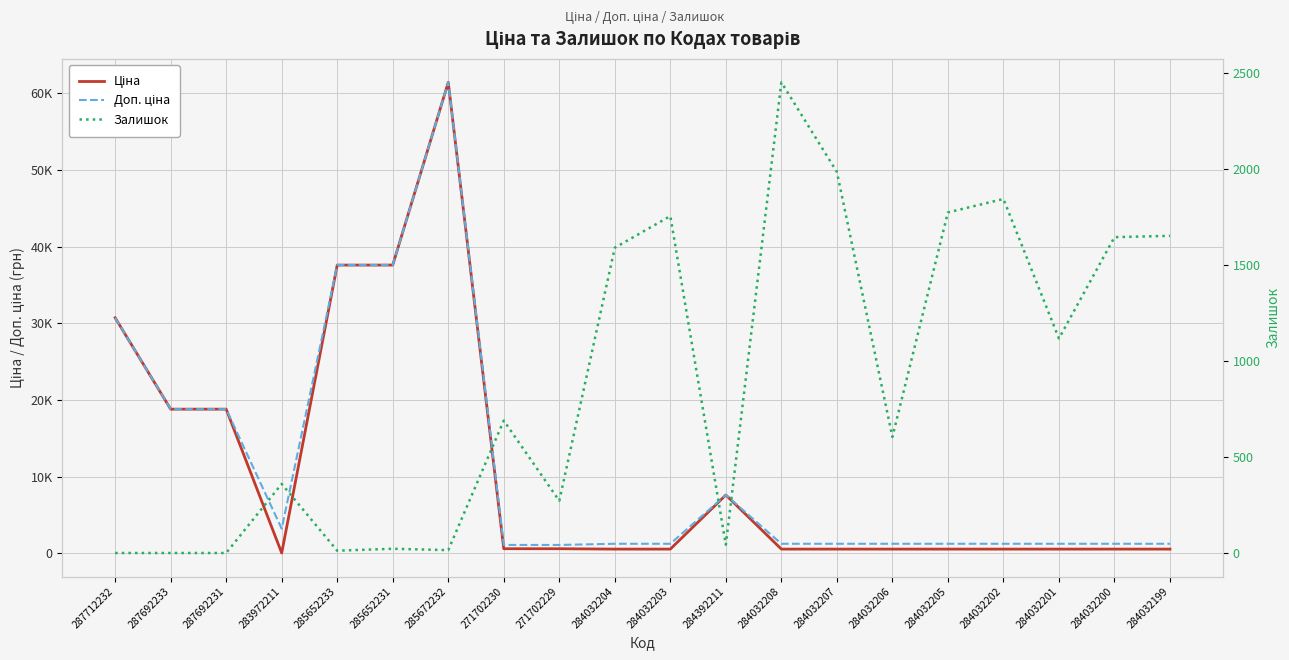

How many interior local peaks does the Доп. ціна series have?

2